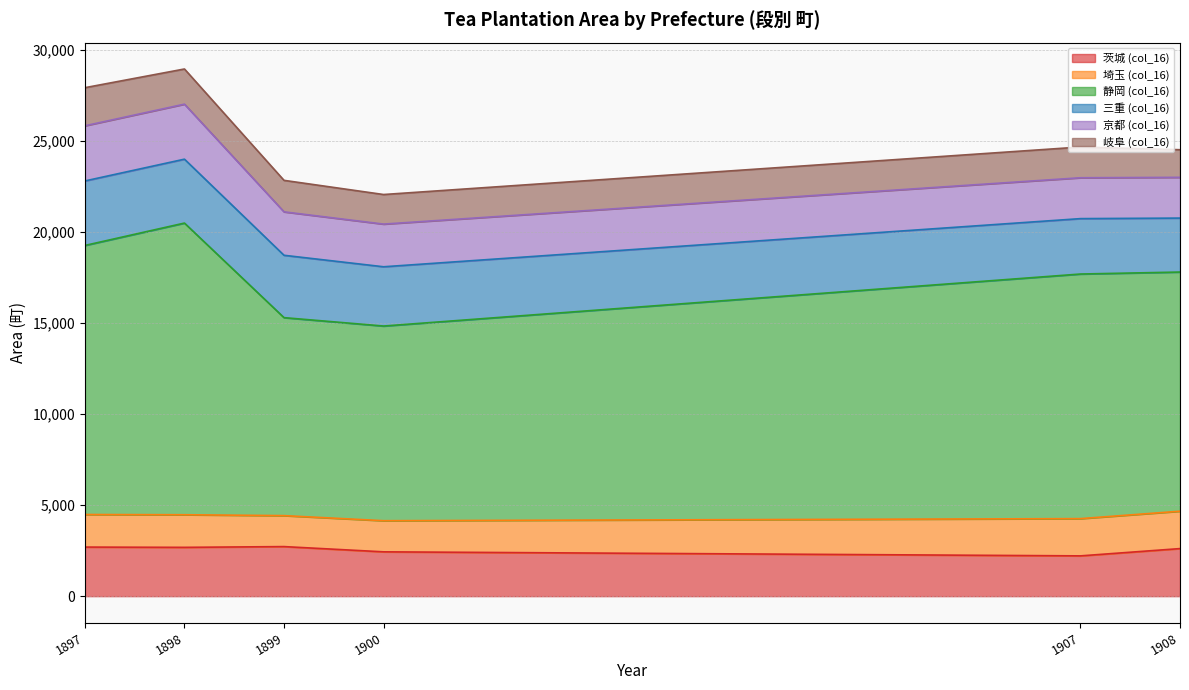

What is the value of the 京都 (col_16) point at the 4th from the left?

2344.1